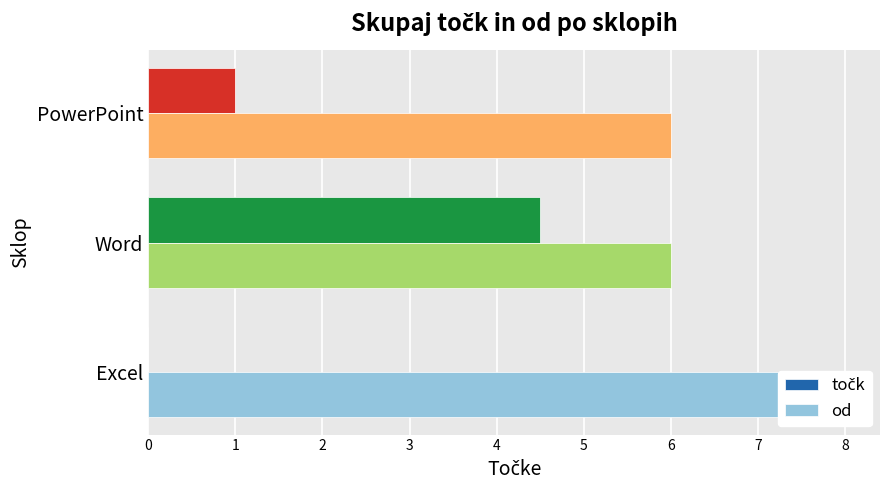

The value of točk at Word is 4.5. True or false?

True